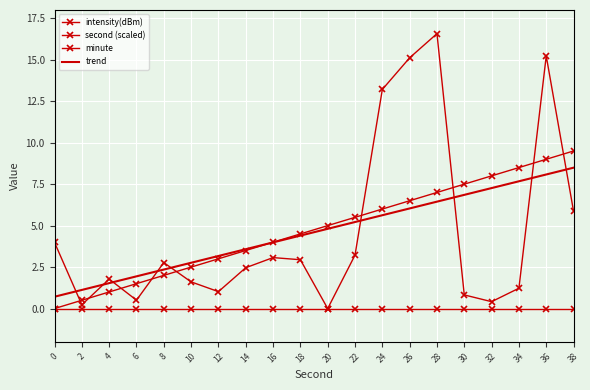

Rank the series at 26 from highest to lowest value.

intensity(dBm), second (scaled), trend, minute